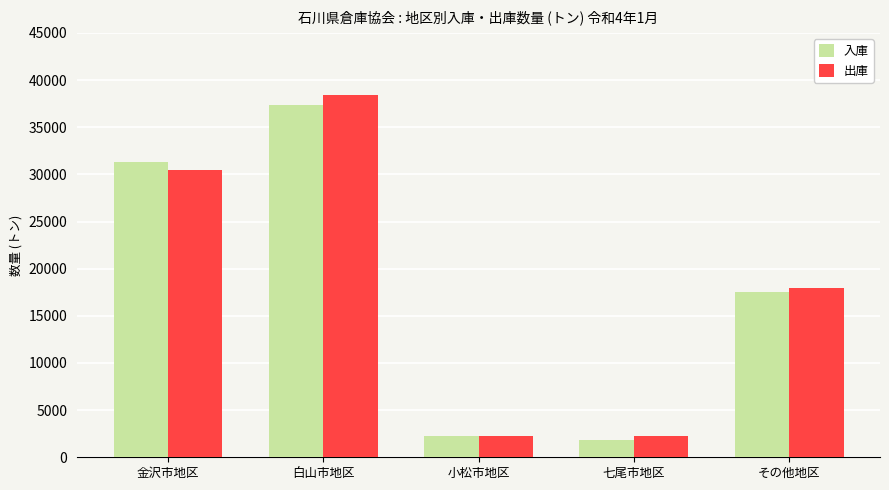

Which label corresponds to the smallest value in the chart?

七尾市地区